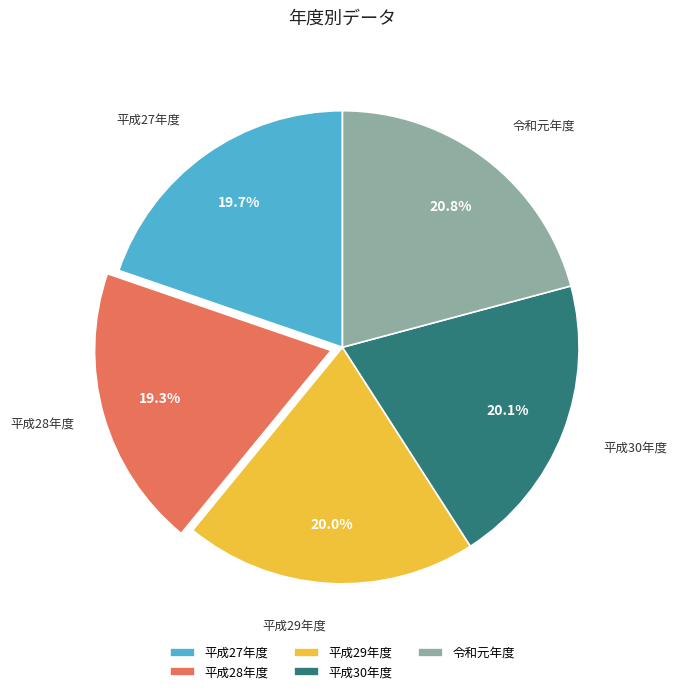

Which slice is the largest?

令和元年度